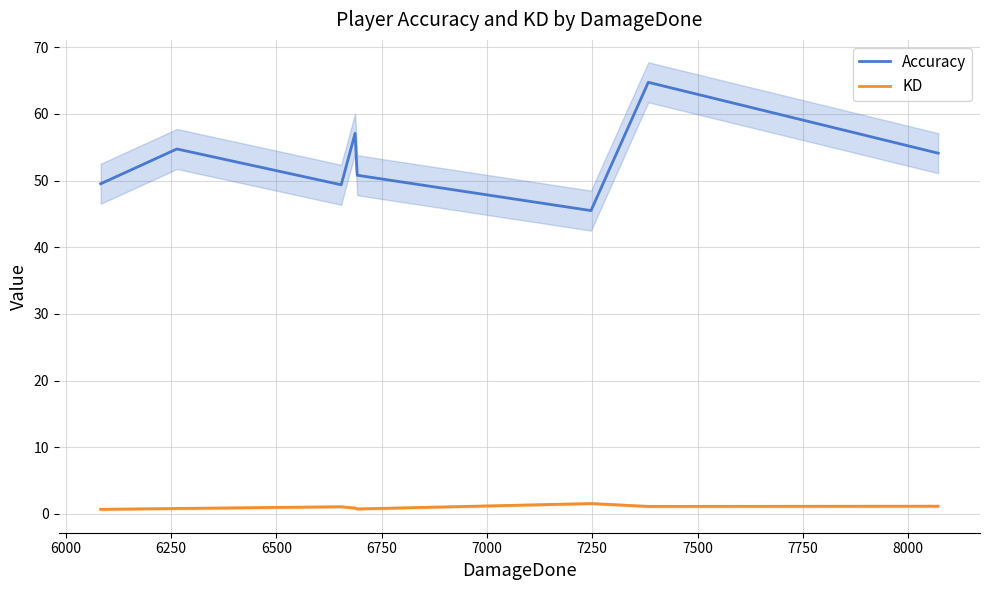

Which series has the largest range (max minus min)?

Accuracy